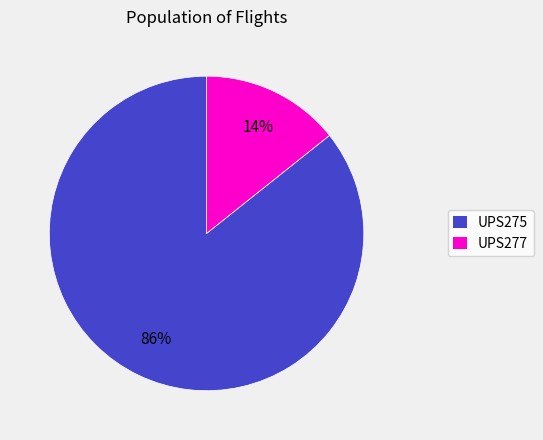

Do UPS275 and UPS277 together represent more than half of the pie?

Yes